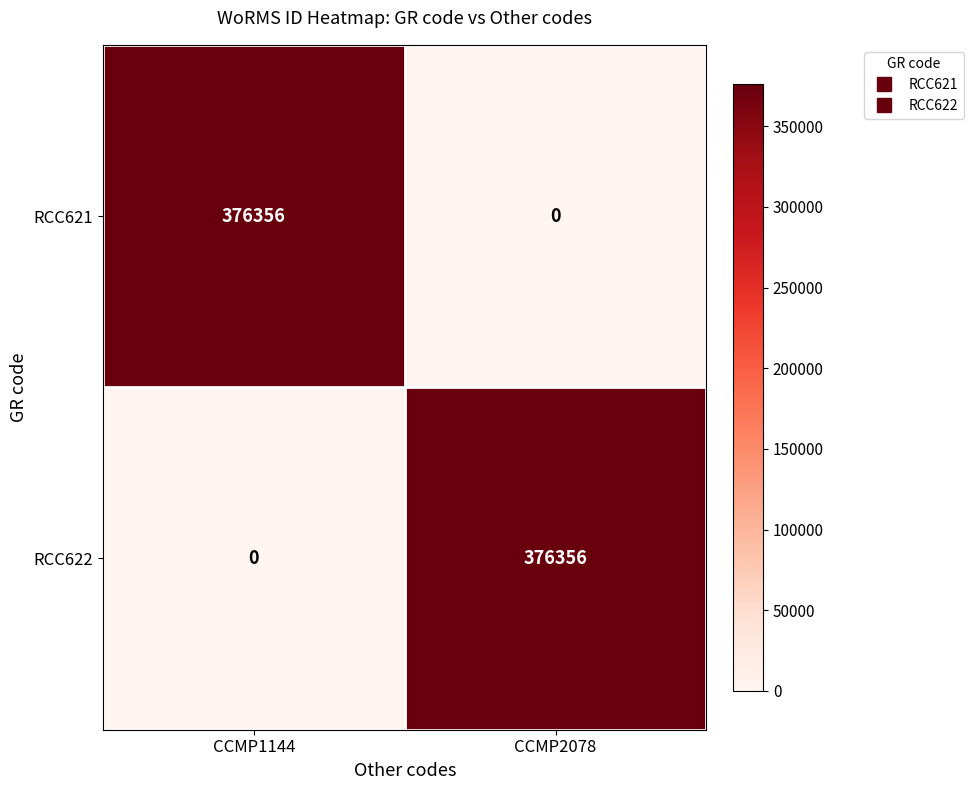

True or false: RCC622 has a value of 0 at CCMP1144.

True